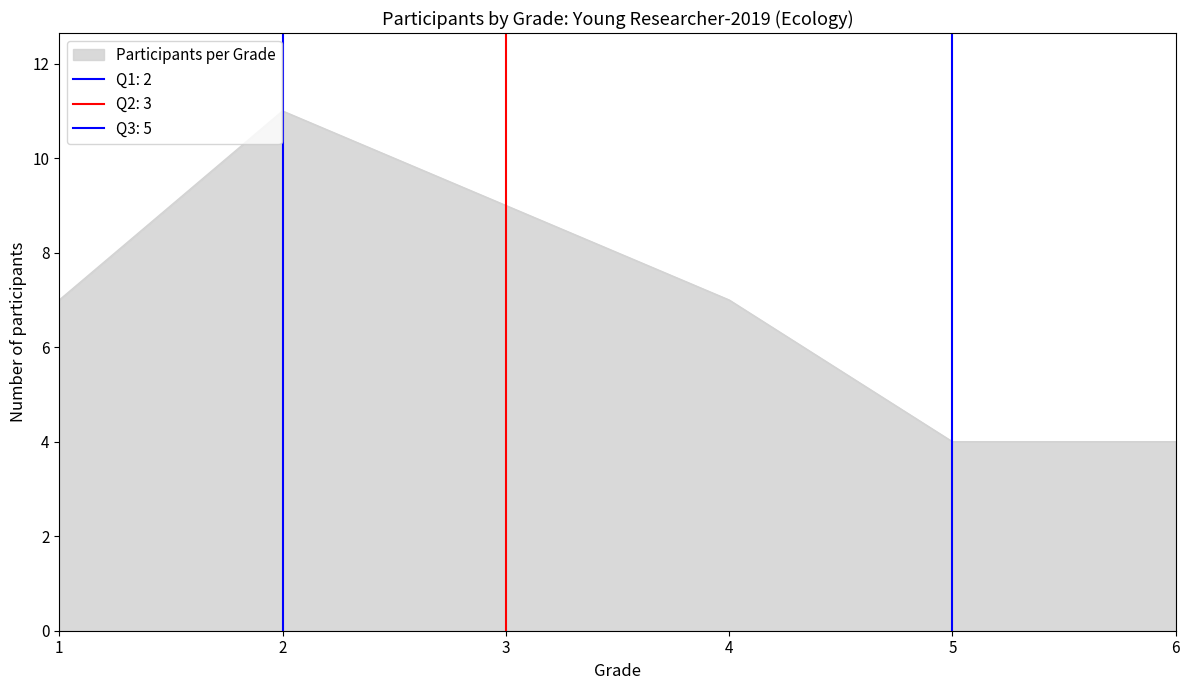

How many data points are above 7?

2